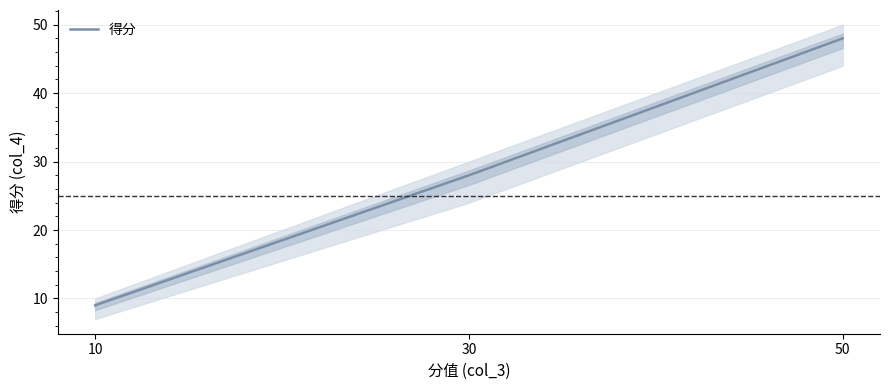

What is the sum of all values?

170